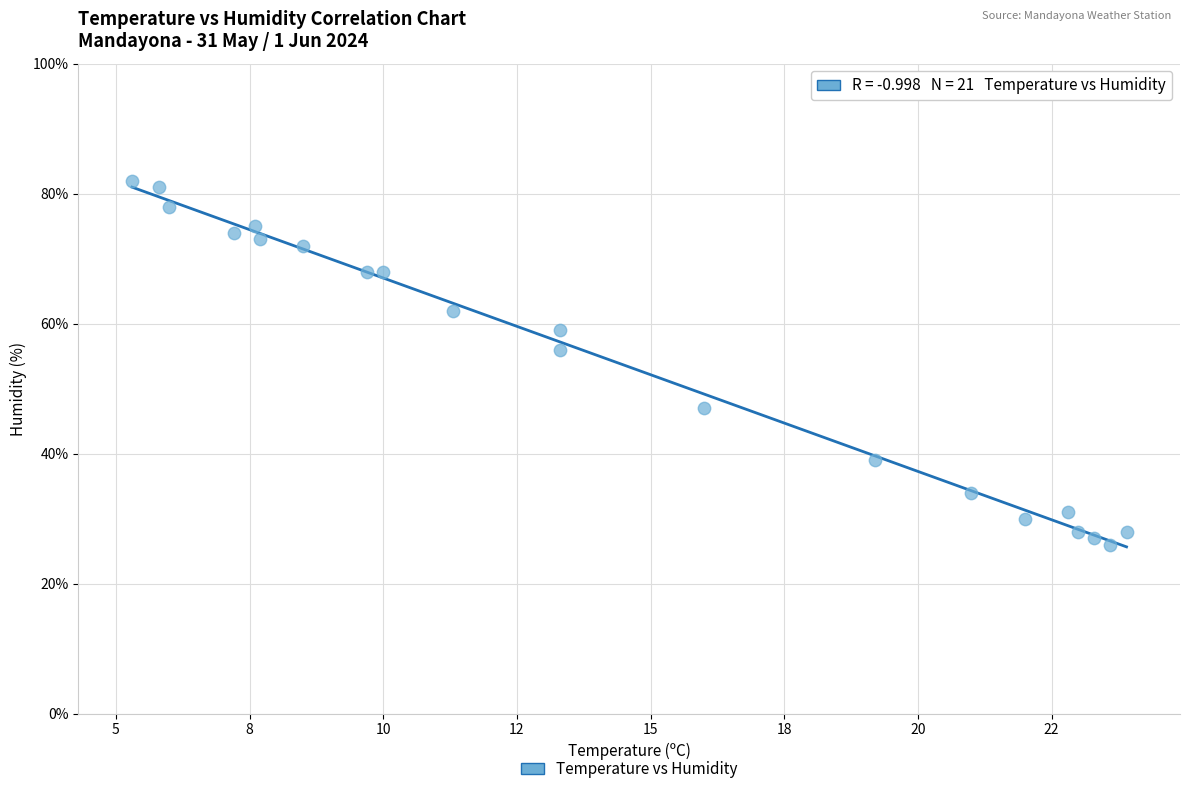

What is the range of Y values (max minus min)?

56